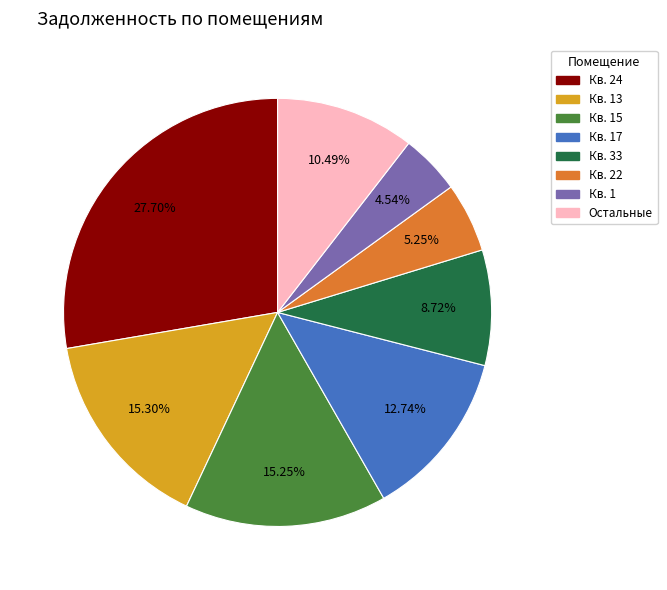

Is there any slice that represents more than half of the pie?

No